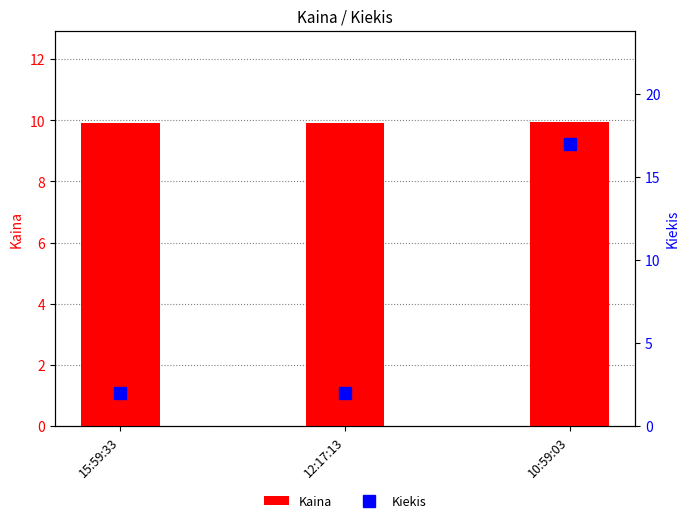

At which label does Kiekis reach its peak?

10:59:03